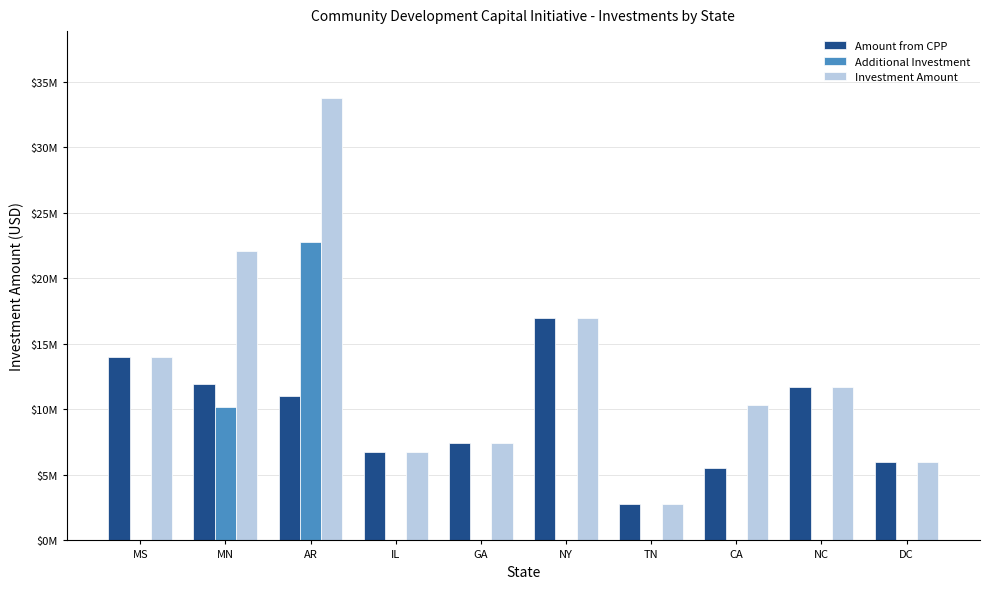

What is the difference between the highest and lowest values at IL?

6784000